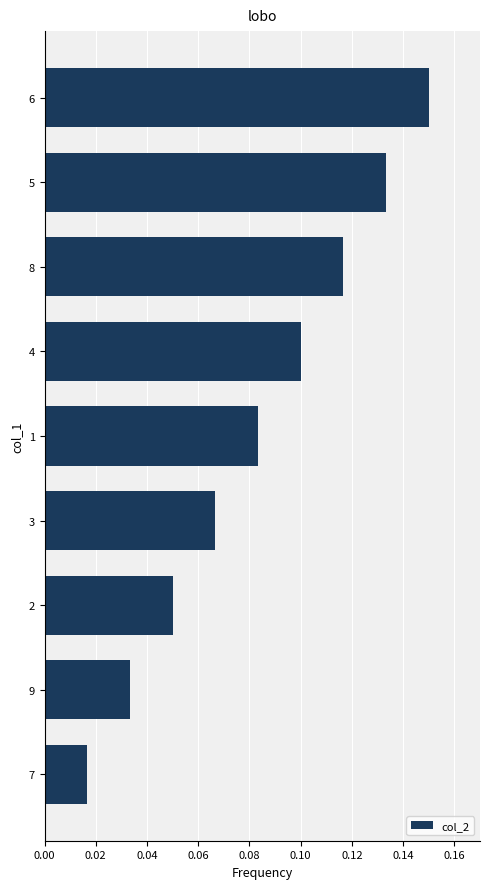

List the labels in order of value, smallest first.

7, 9, 2, 3, 1, 4, 8, 5, 6